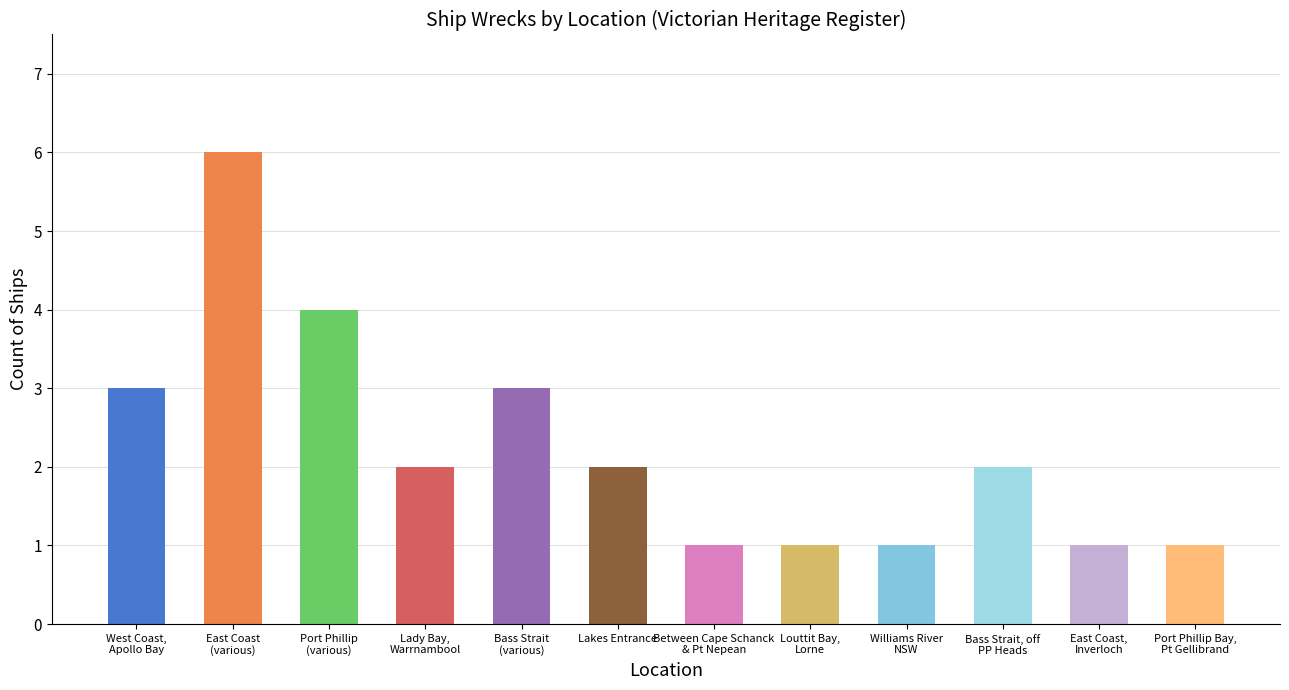

True or false: the data shows 2 at Lakes Entrance.

True